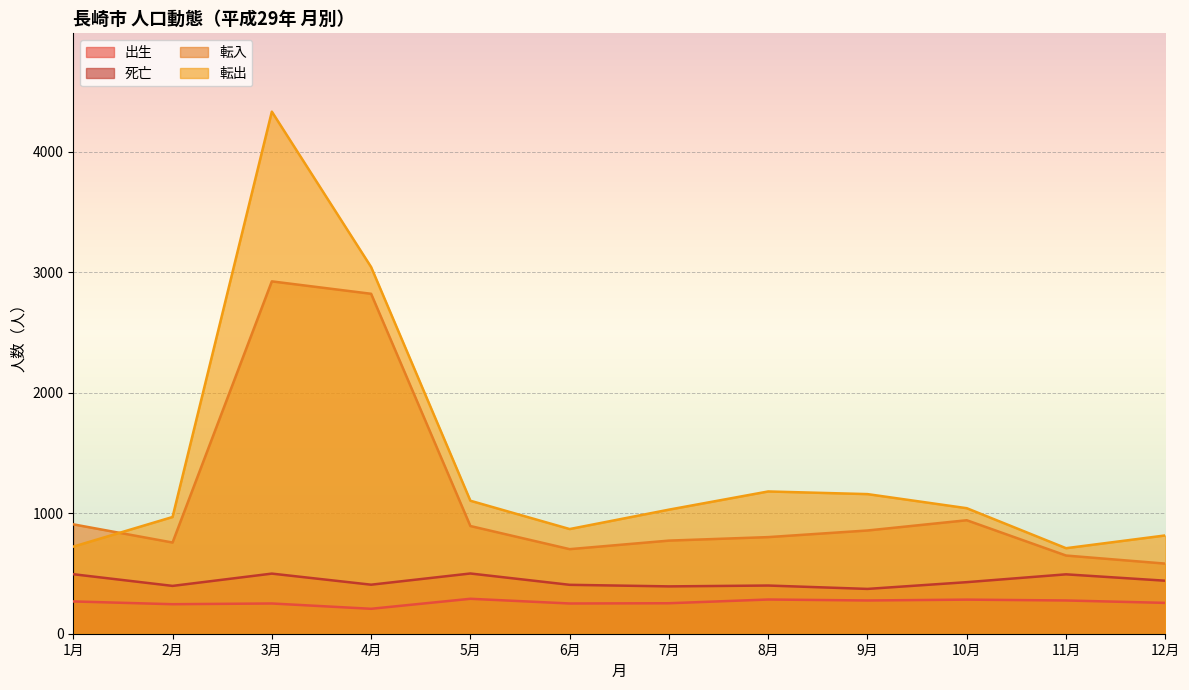

What is the approximate value of 出生 at 3月?

251